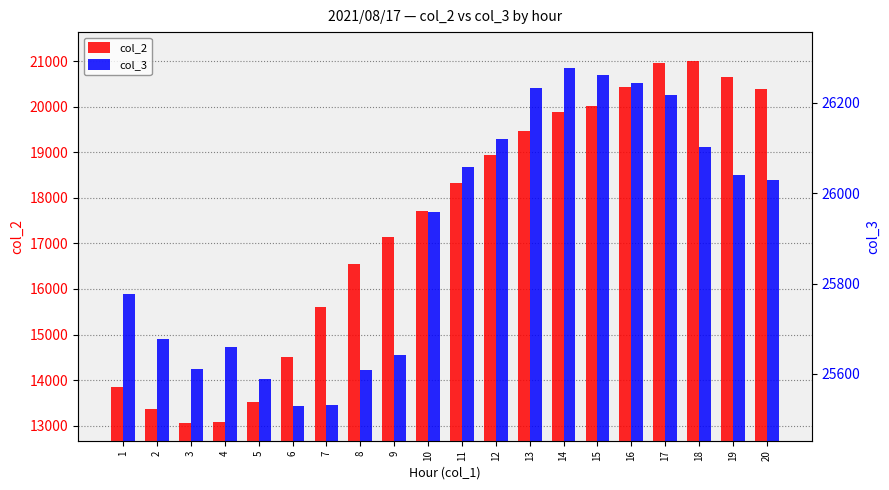

Reading left to right, extract all data points from this chart.

col_2: 13854	13365	13061	13090	13521	14518	15615	16549	17142	17715	18332	18940	19458	19893	20028	20440	20966	21009	20660	20382
col_3: 25777	25678	25612	25660	25588	25529	25532	25609	25642	25959	26057	26119	26232	26277	26262	26244	26216	26102	26040	26029